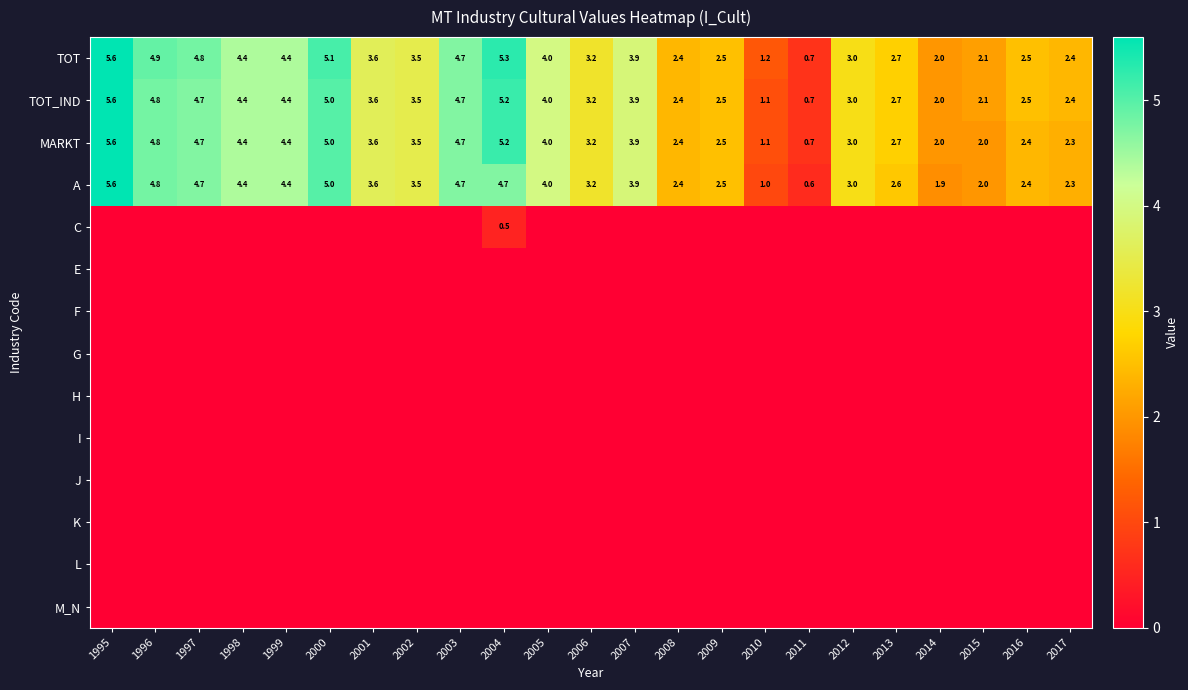

Is the value of TOT_IND at 2007 greater than the value of MARKT at 2010?

Yes